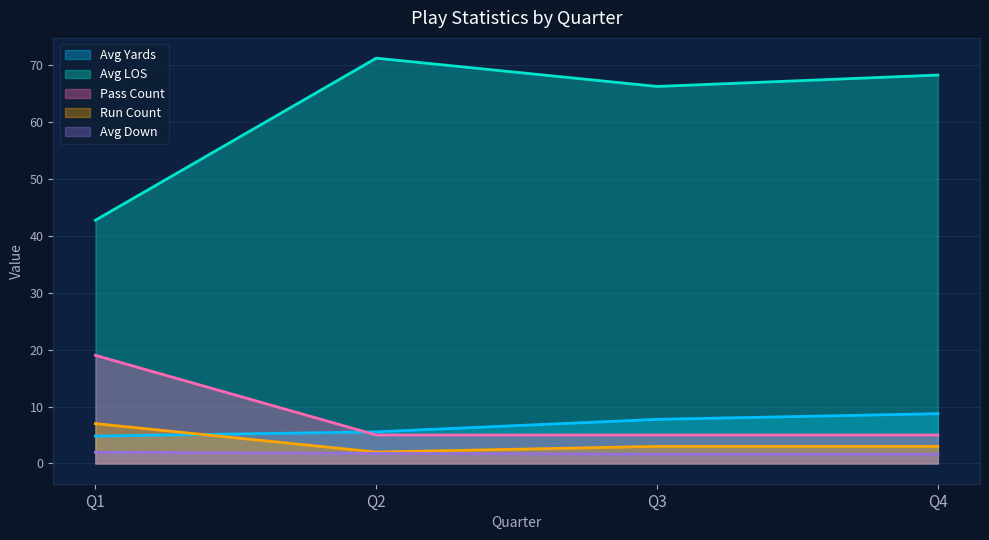

List the series in order of their peak value, lowest first.

Avg Down, Run Count, Avg Yards, Pass Count, Avg LOS